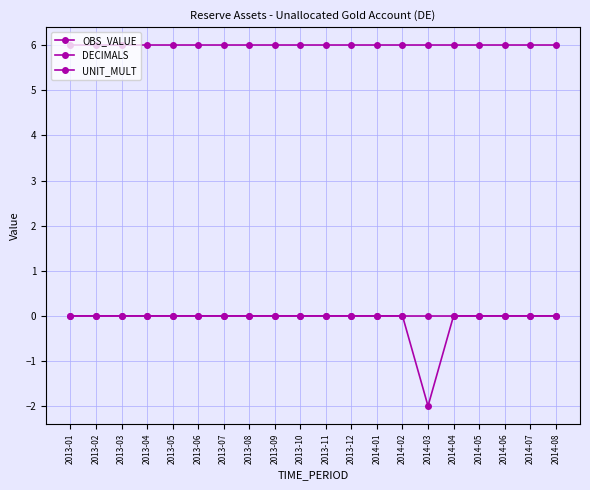

In OBS_VALUE, how many points are lower than both neighbors (excluding endpoints)?

1